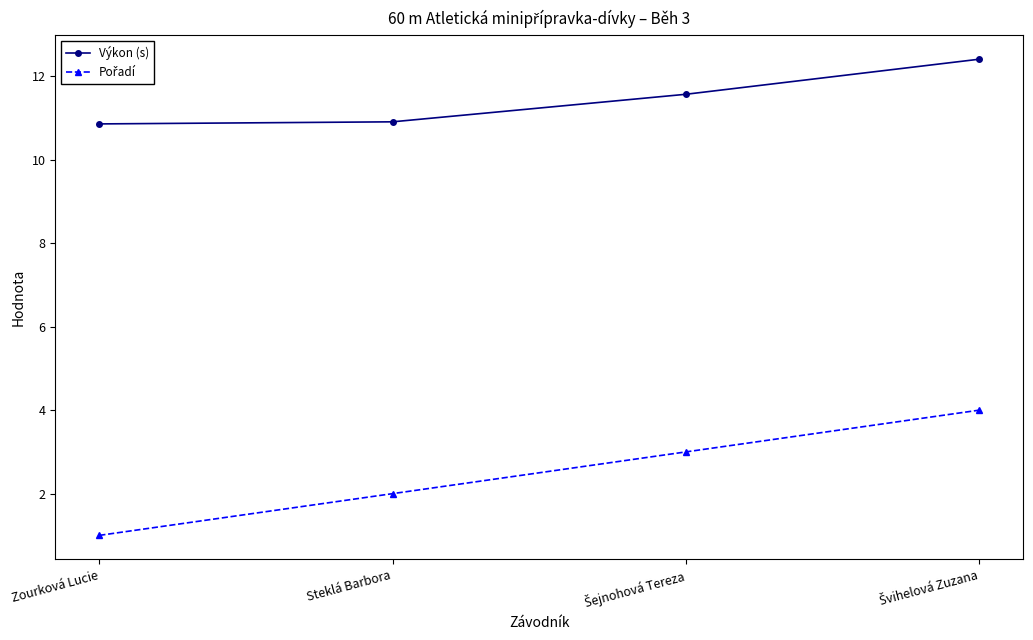

How many lines are shown in the chart?

2